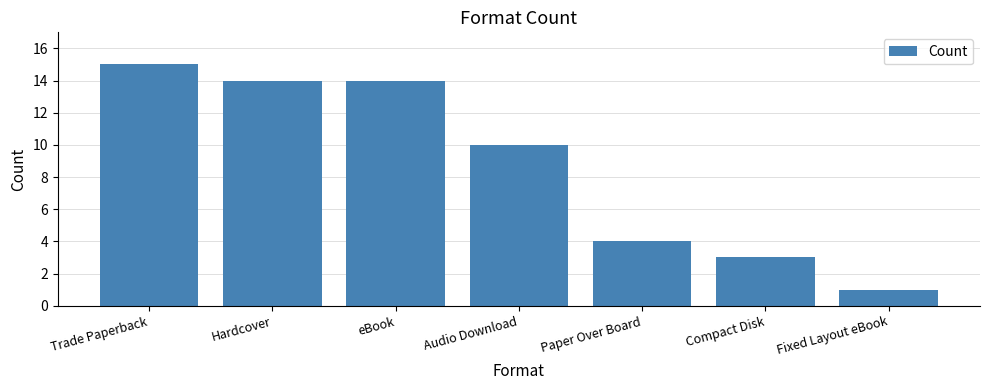

True or false: the data shows 16 at Audio Download.

False